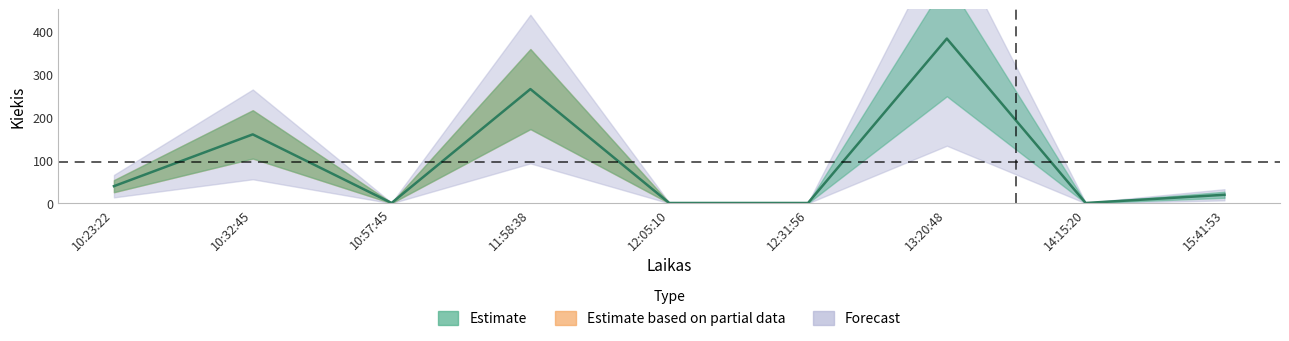

Reading right to left, what are all the values shown in this chart?

20	1	382	1	1	265	1	160	40